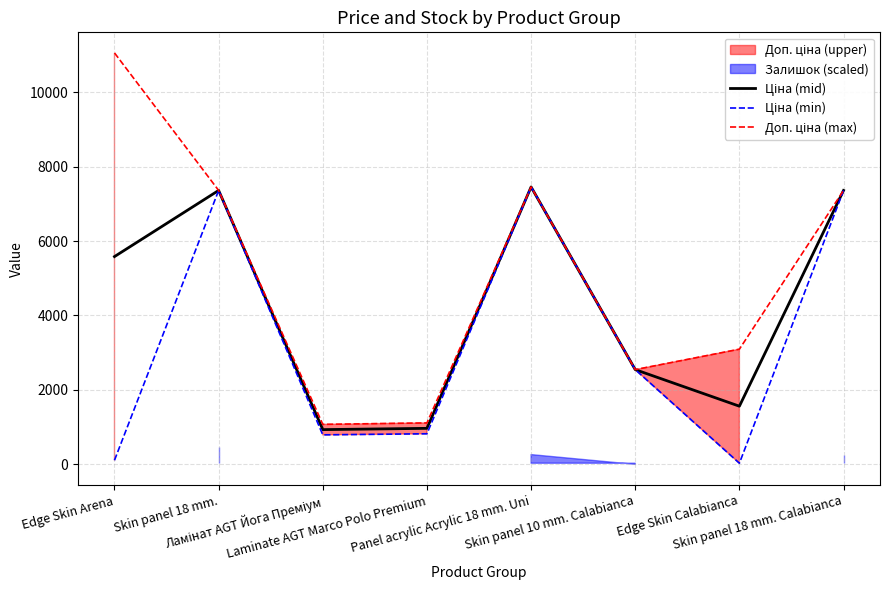

List the series in order of their peak value, highest first.

Доп. ціна (max), Ціна (mid), Ціна (min)